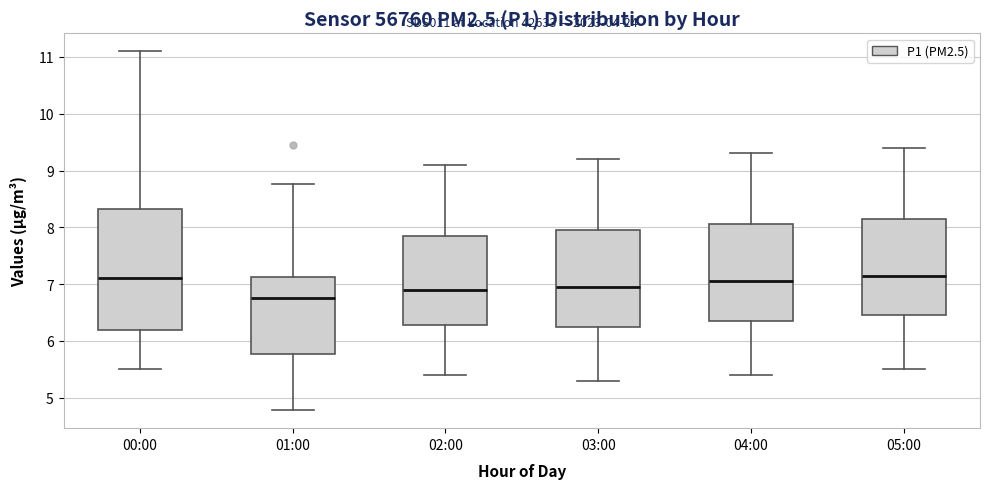

Which box is the tallest, from its lower edge to its upper edge?

00:00